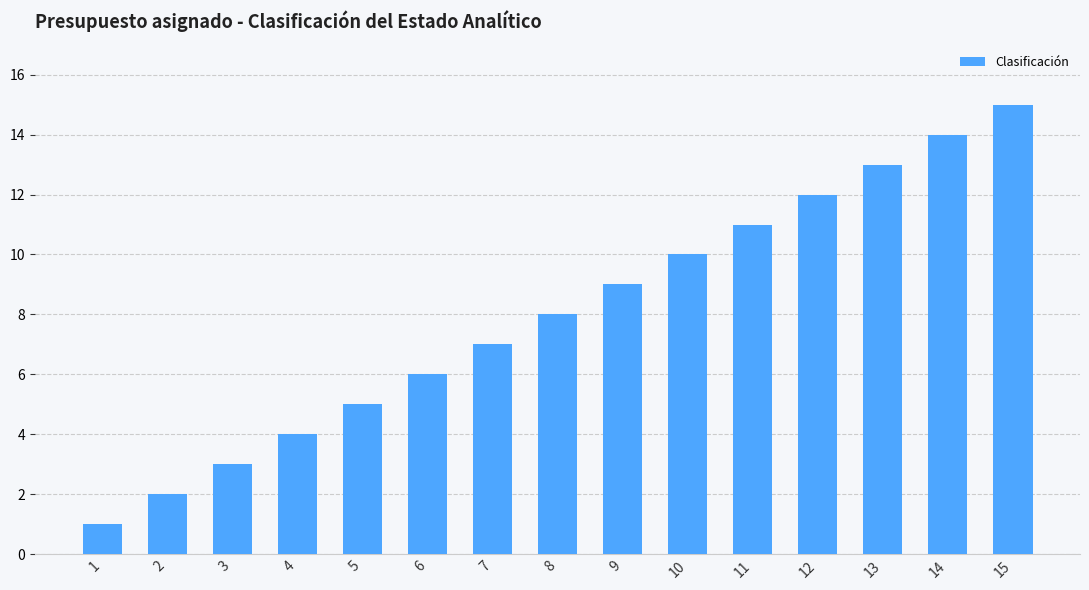

List the labels in order of value, smallest first.

1, 2, 3, 4, 5, 6, 7, 8, 9, 10, 11, 12, 13, 14, 15